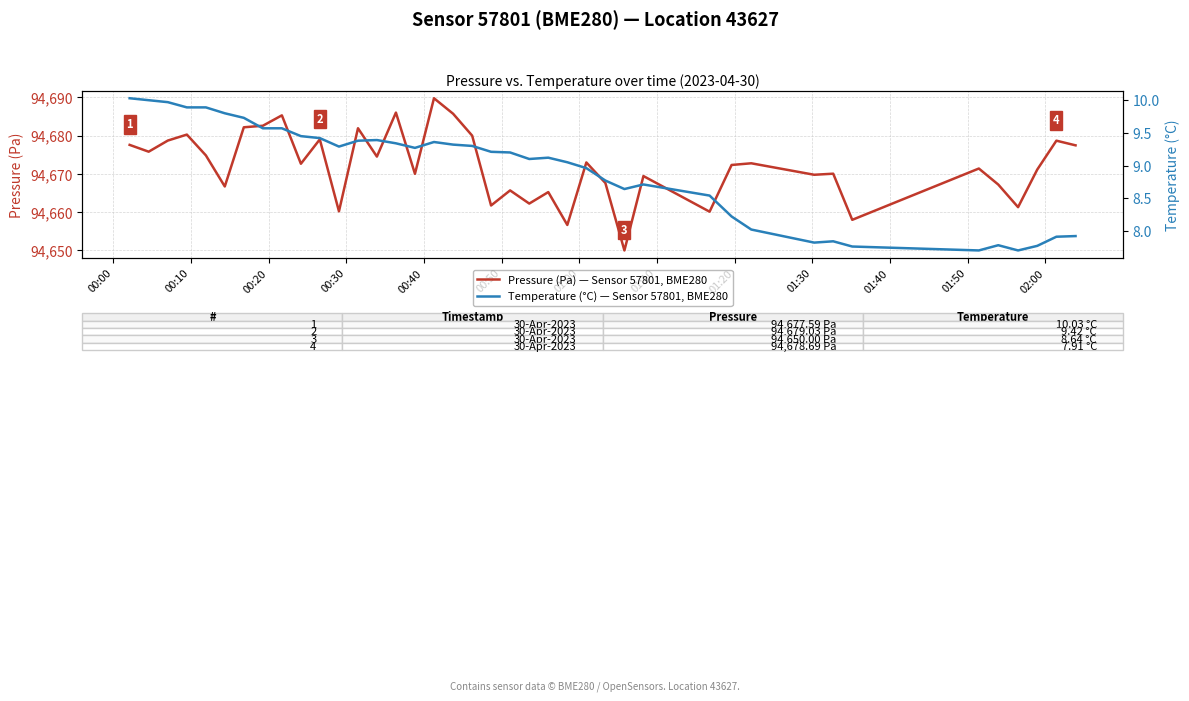

What is the minimum value for Pressure (Pa) — Sensor 57801, BME280?

94650.0